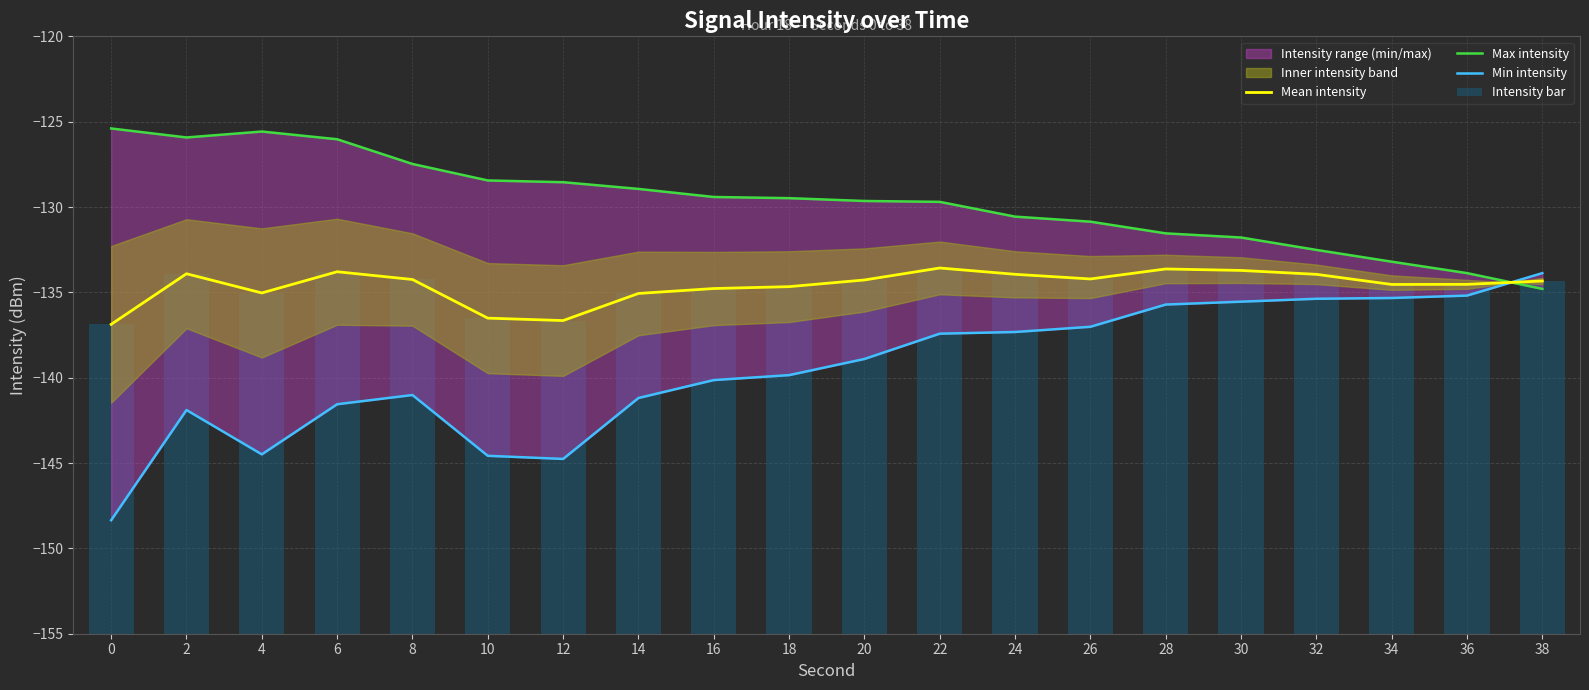

Is it true that Min intensity equals -141.9 at 2?

True